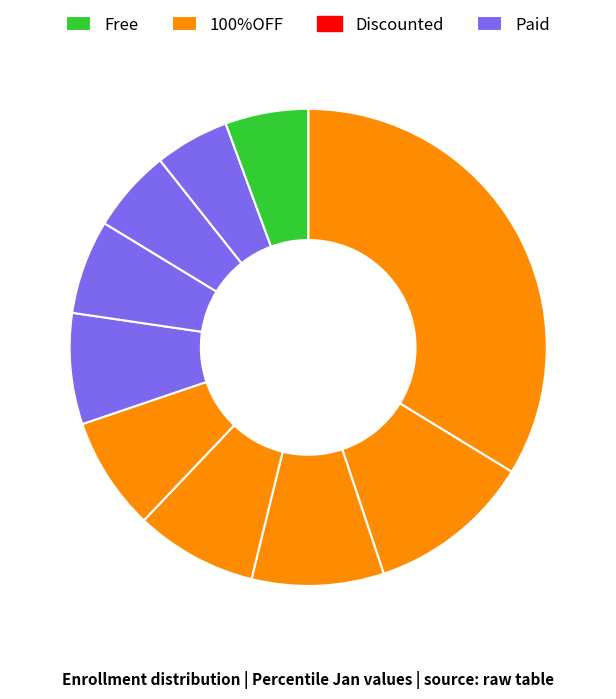

To the nearest percent, what is the average slice percentage?

10%